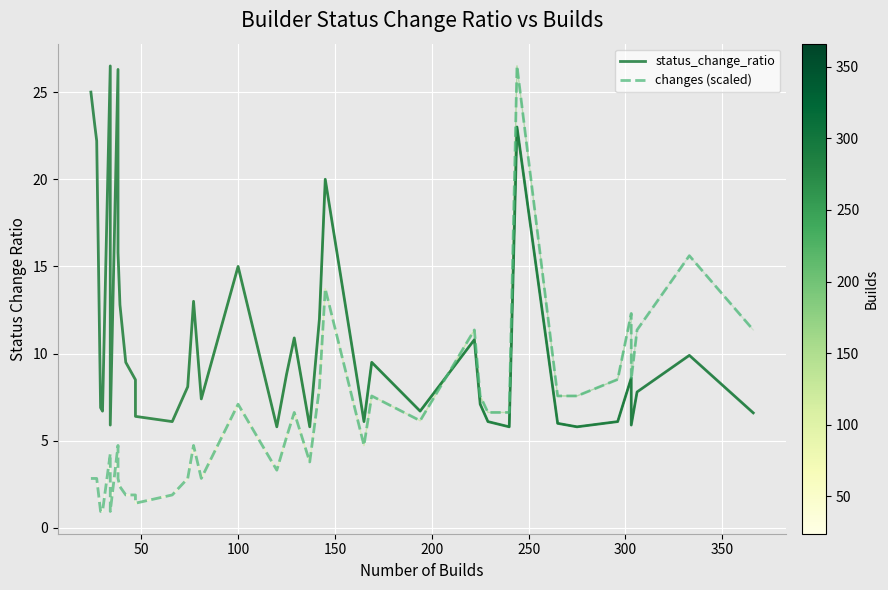

After their last crossing, which series has the higher values: changes (scaled) or status_change_ratio?

changes (scaled)